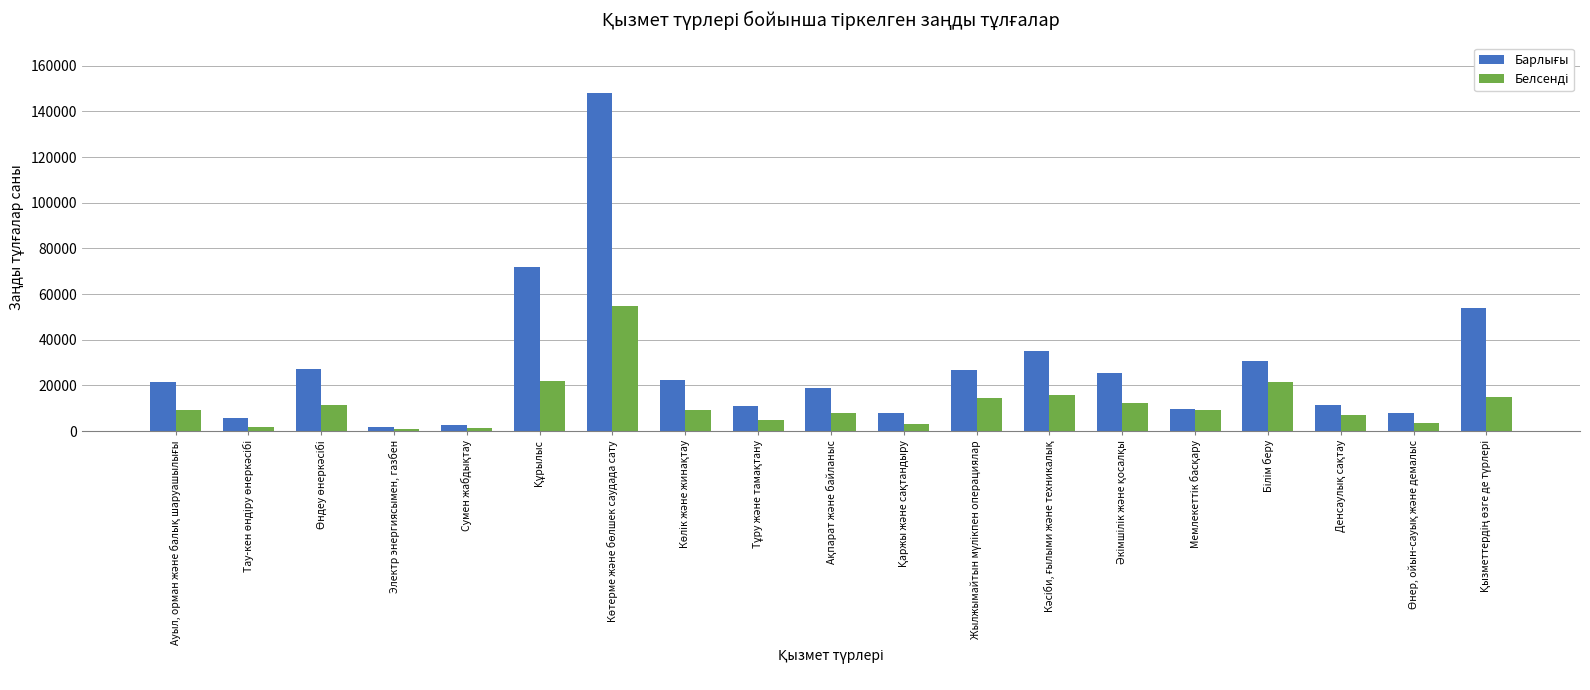

Which has a higher value, Құрылыс or Тау-кен өндіру өнеркәсібі?

Құрылыс